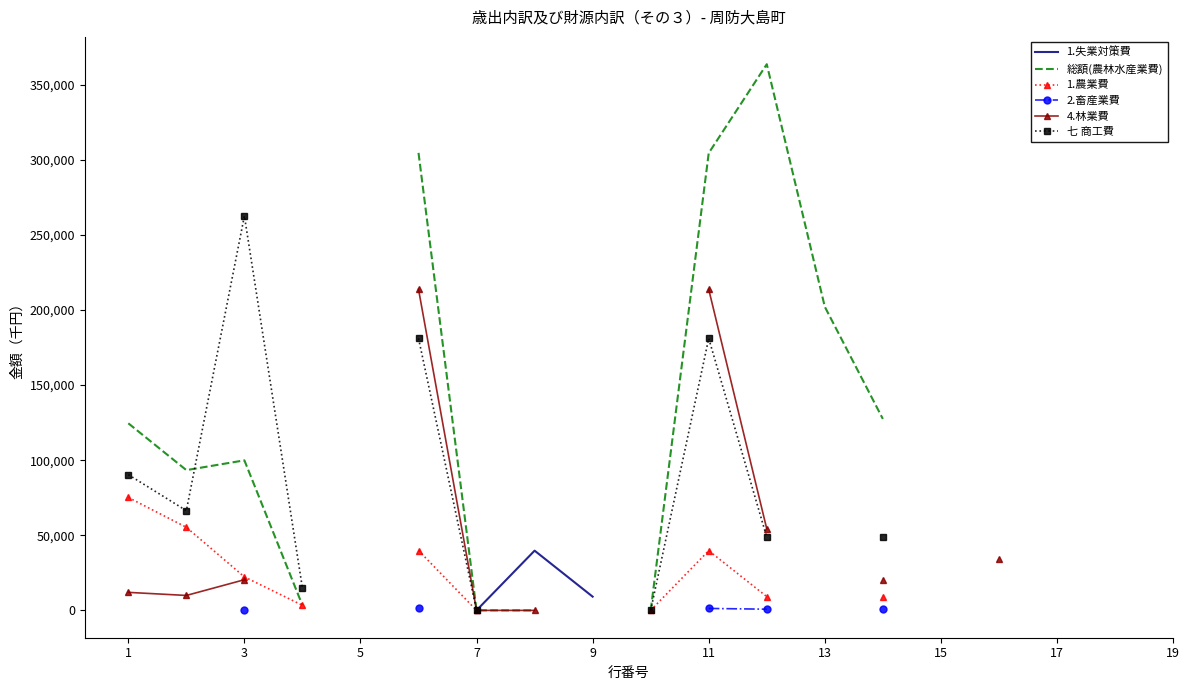

What is the label of the 19th point from the left?

19